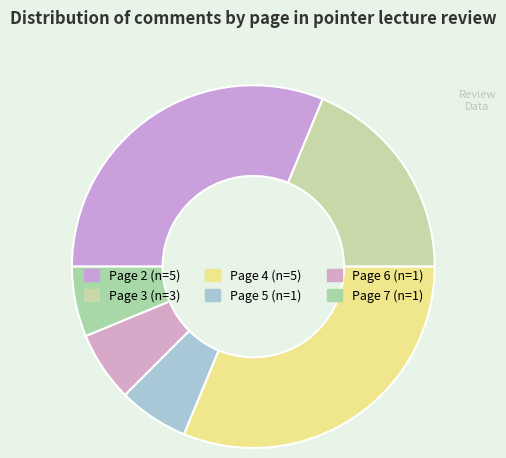

What portion of the pie excludes Page 3?

81.2%